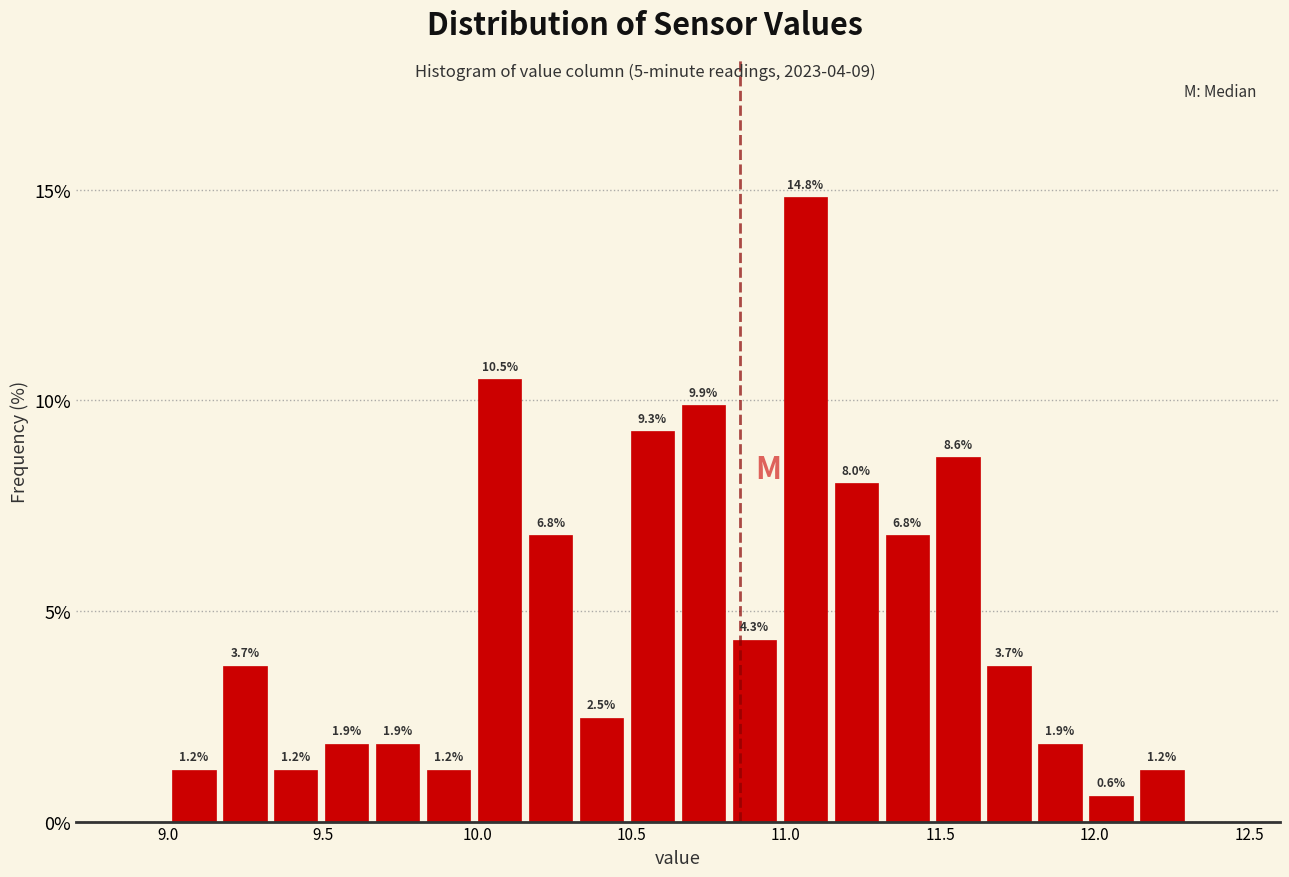

Around what value on the x-axis is the tallest bar? Give the approximate position of its centre, as read against the axis.

11.05